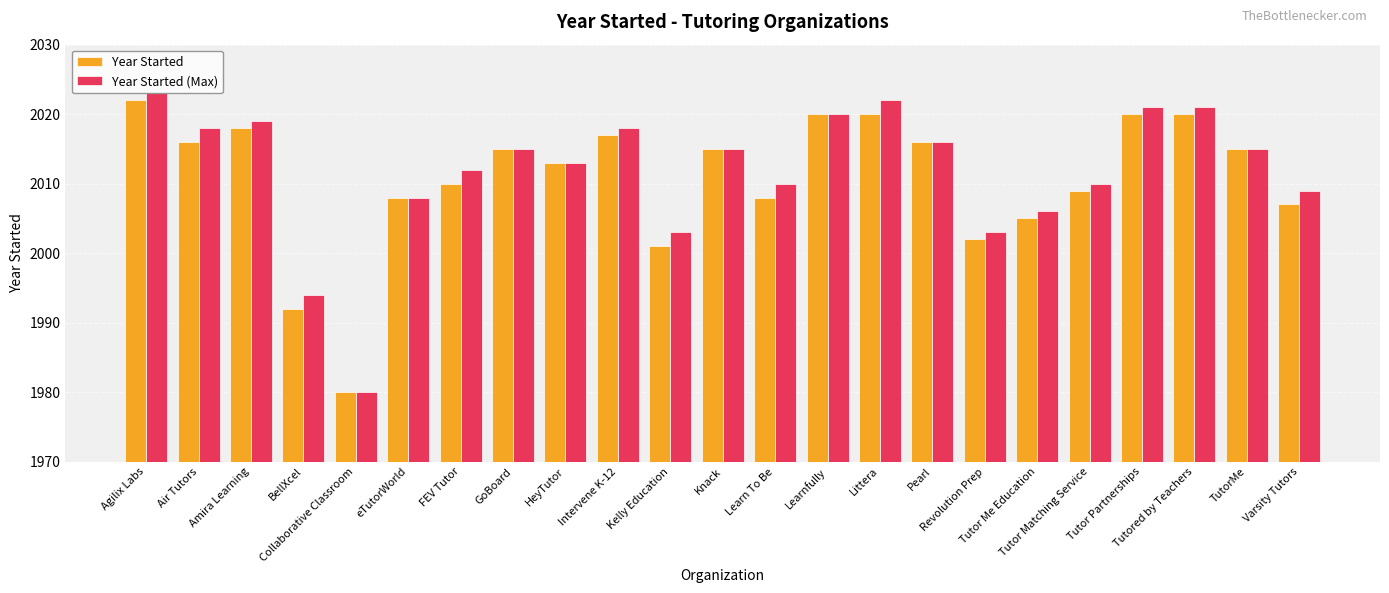

What position from the left is Intervene K-12?

10